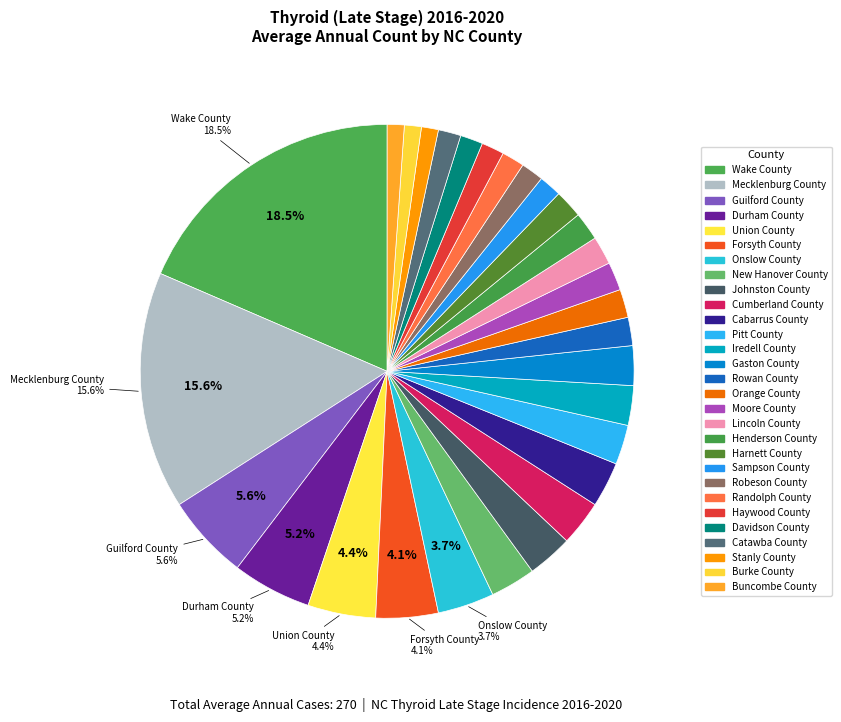

Count the number of slices in the pie.

29